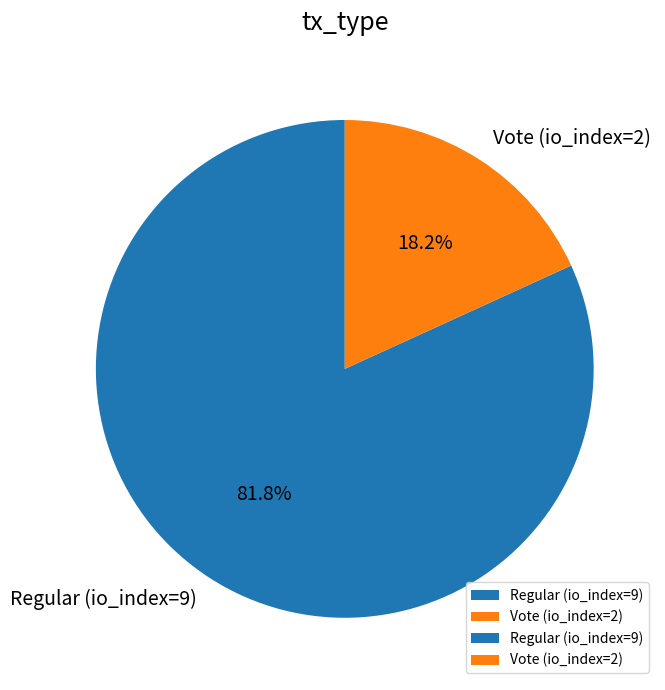

Does Vote (io_index=2) account for over 50% of the chart?

No